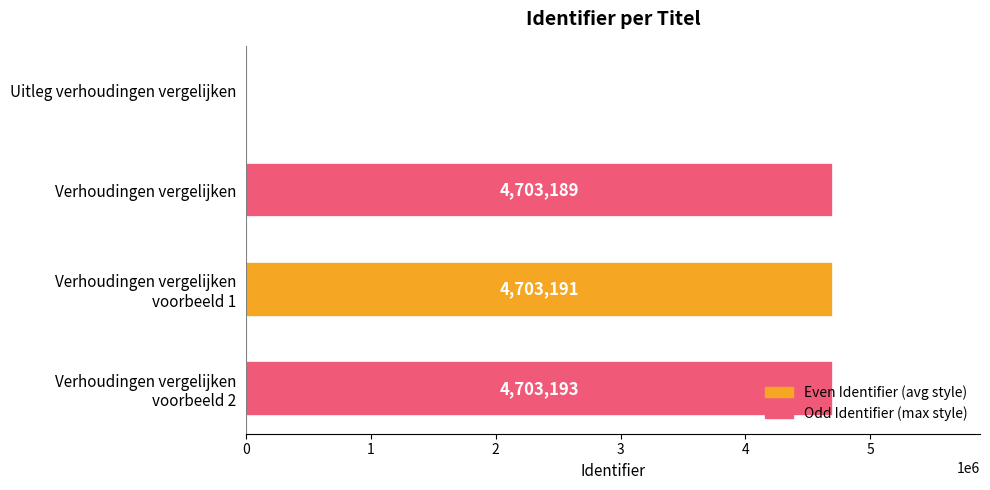

Where is the data nearest to the value 2351596?

Verhoudingen vergelijken